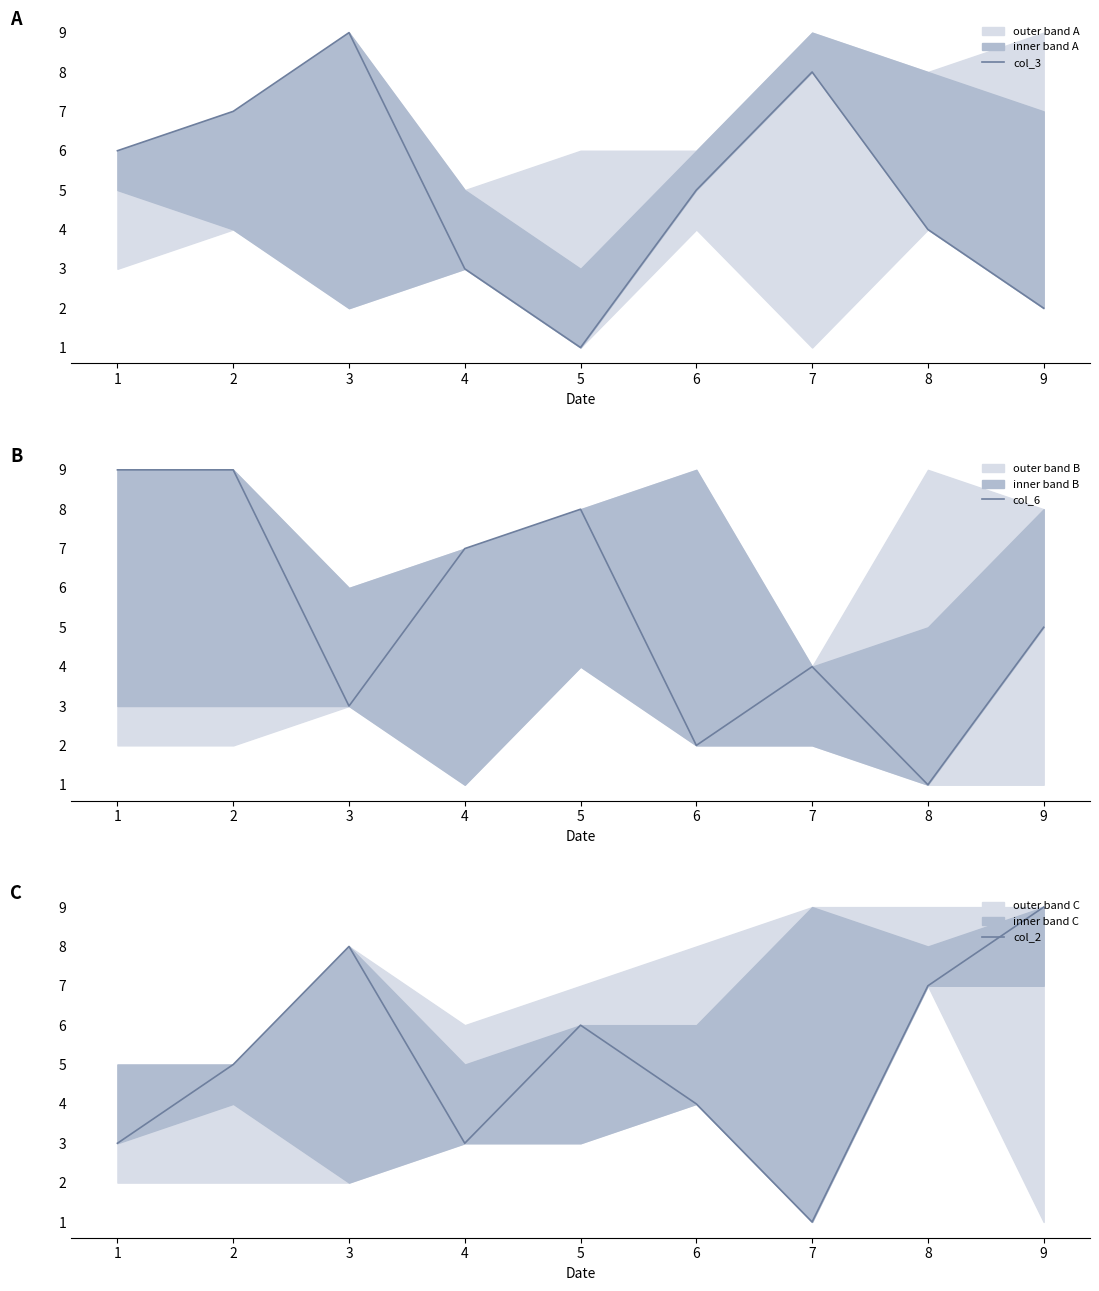

Which label corresponds to the smallest value in the chart?

5